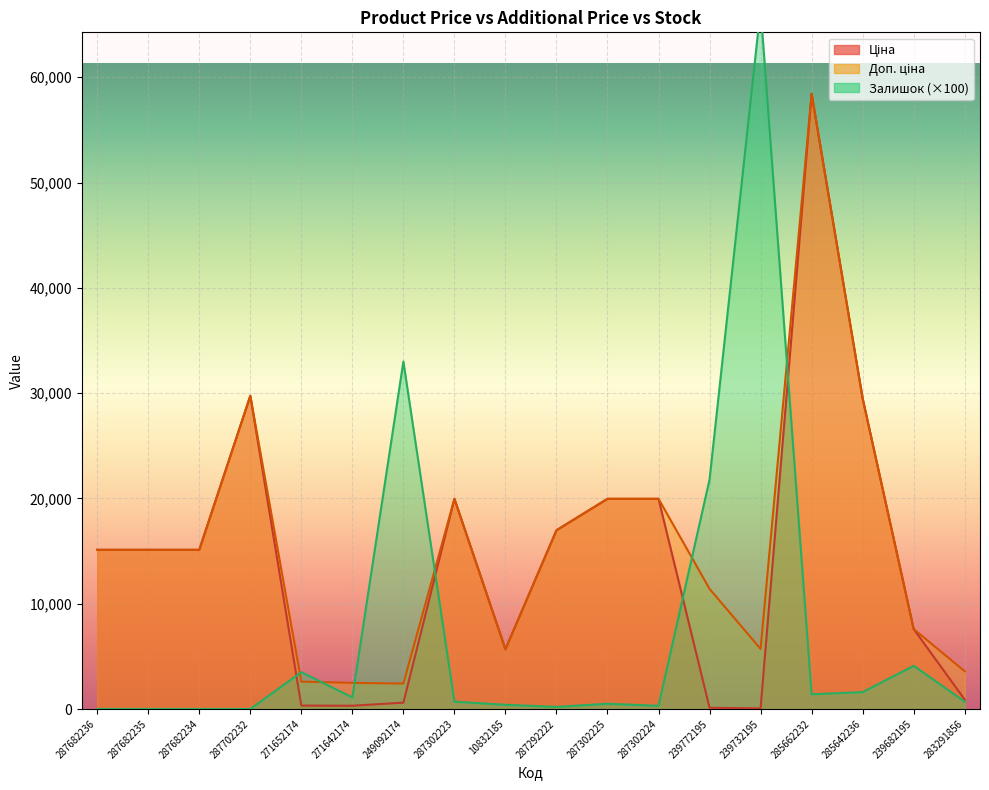

List the labels in order of Залишок value, largest first.

239732195, 249092174, 239772195, 239682195, 271652174, 285642236, 285662232, 271642174, 287302223, 283291856, 287302225, 10832185, 287302224, 287292222, 287682236, 287682235, 287682234, 287702232